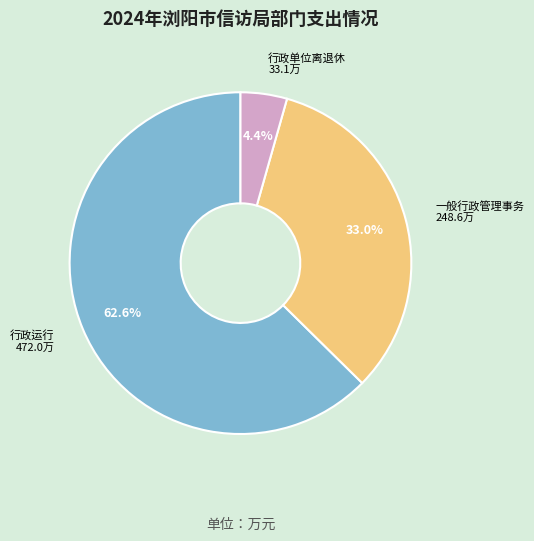

Does any single category account for the majority?

Yes